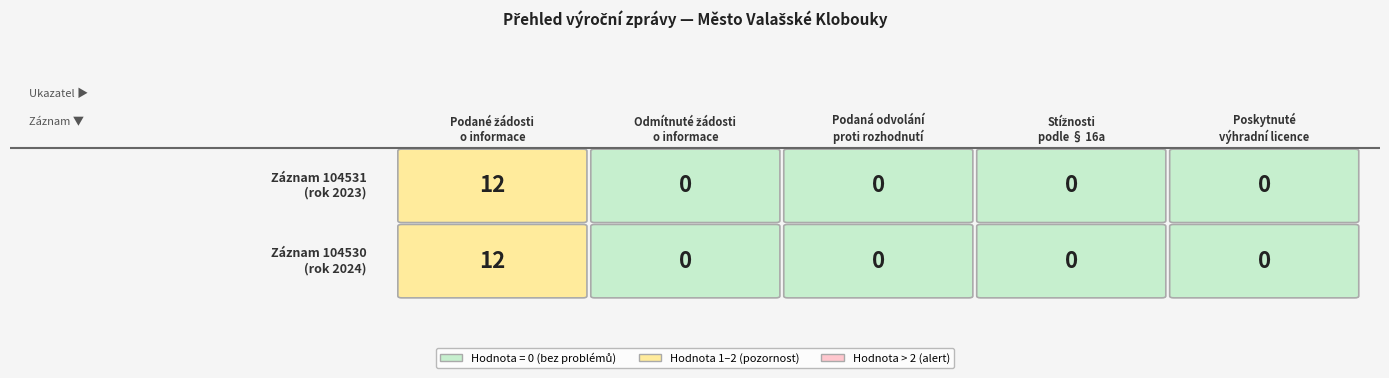

Rank the series at 104530 from highest to lowest value.

104531, 104530